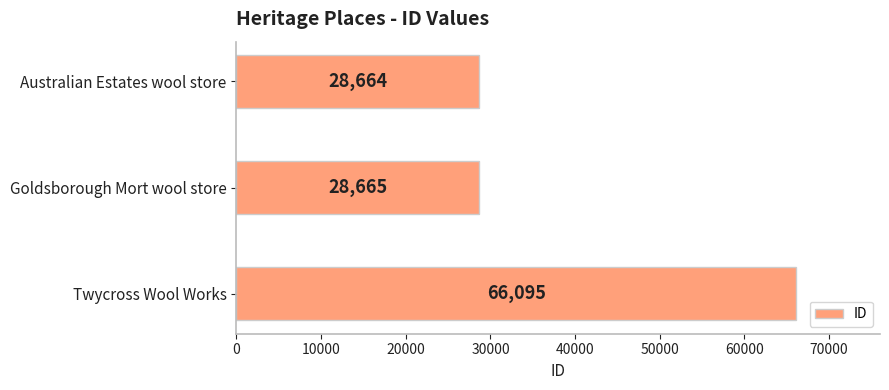

What is the sum of all values?

123424